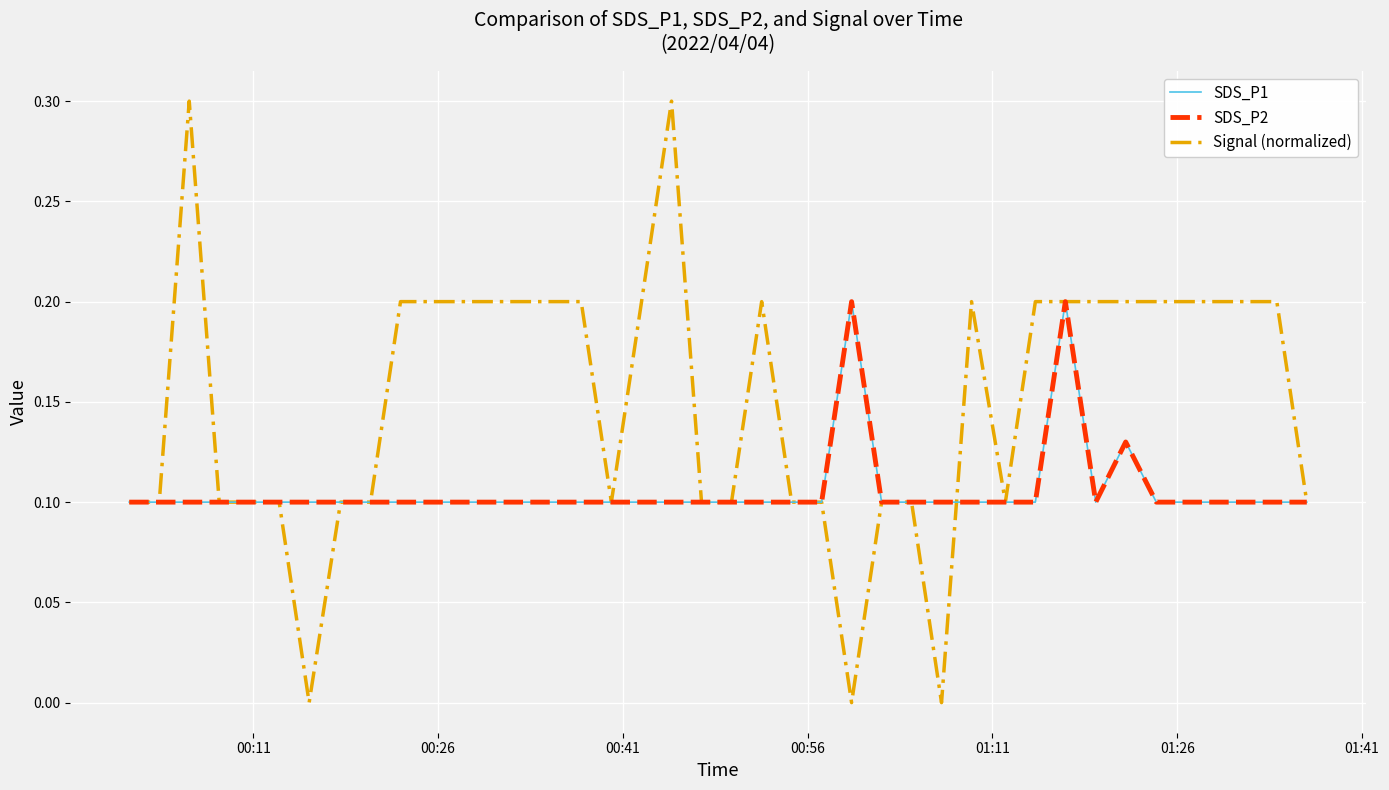

Is this an area chart (filled region under the line)?

No